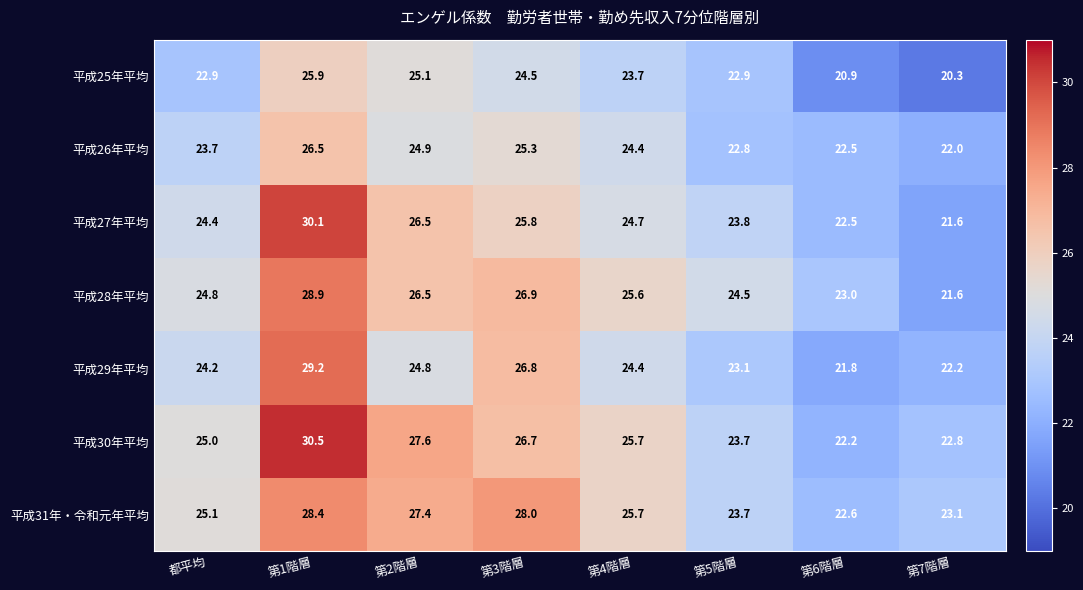

Which category has the lowest value across all series?

第7階層